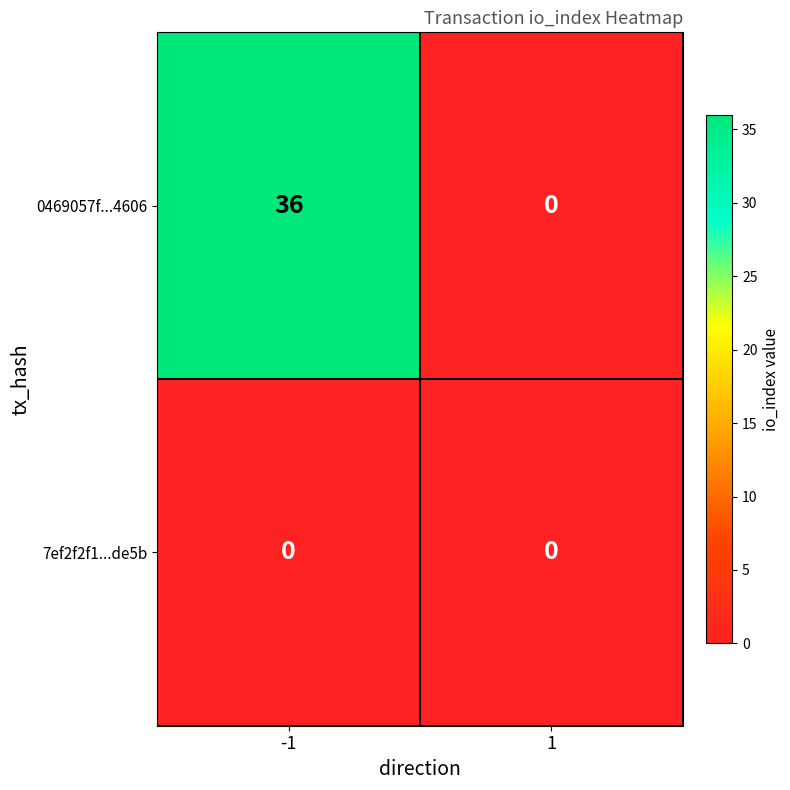

Which series changed the most between -1 and 1?

0469057f...4606